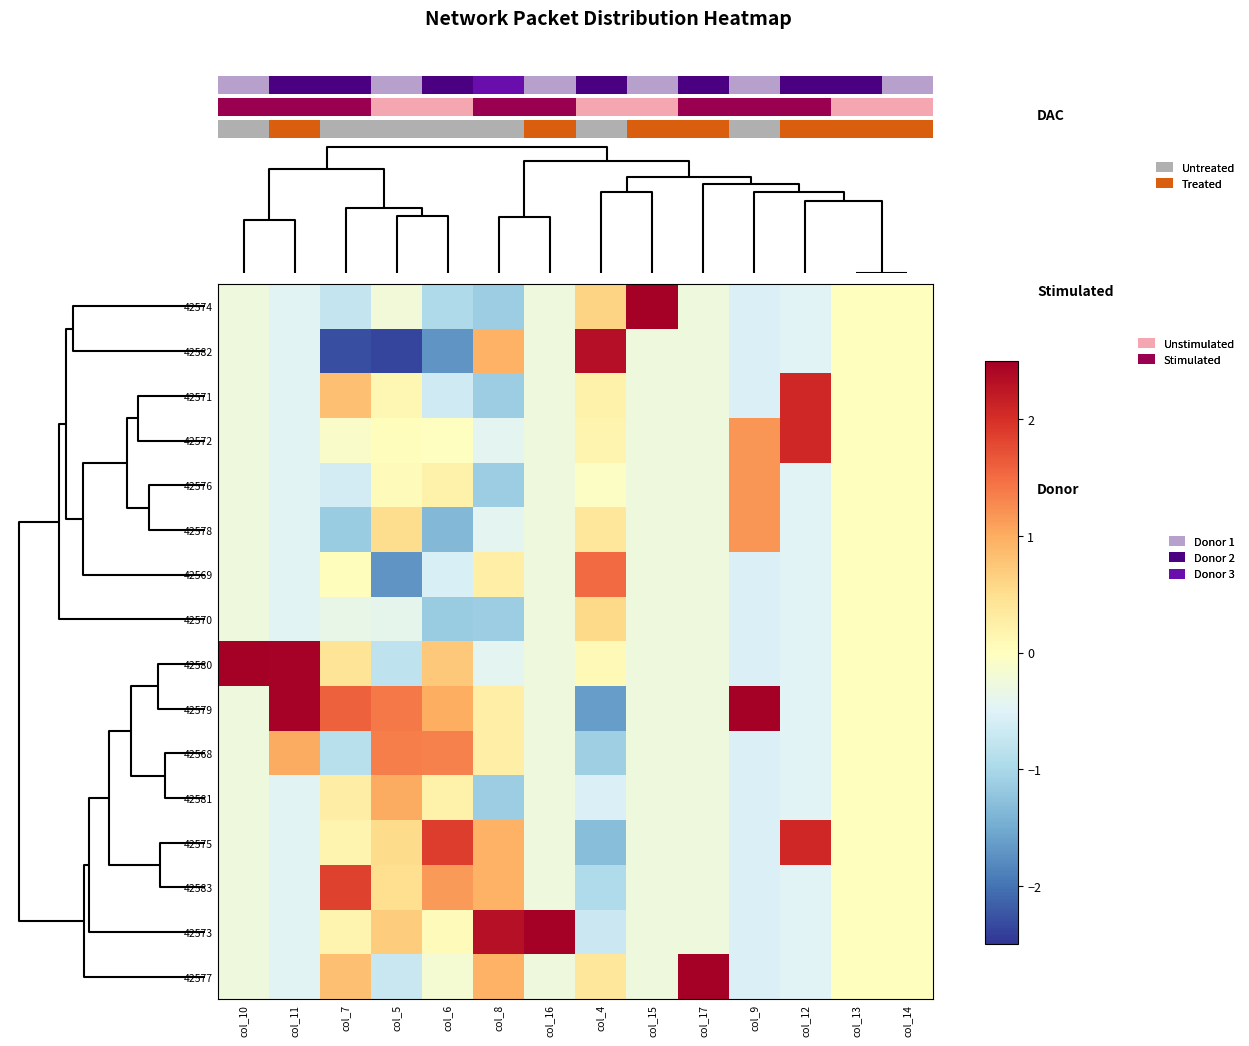

How many data points in 42573 are above 0?

5